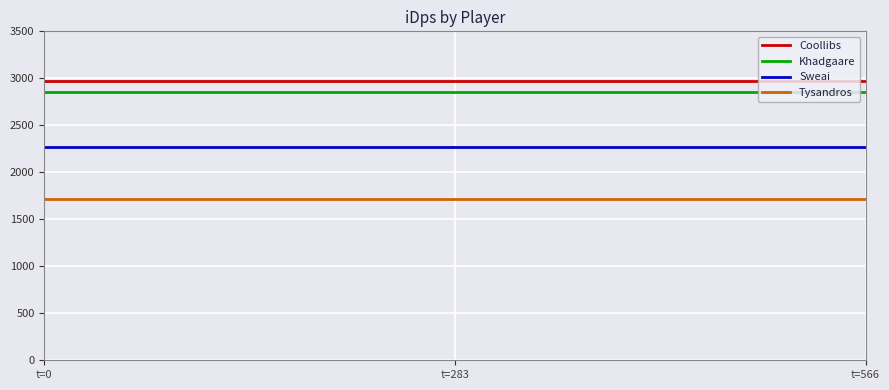

Reading right to left, what are all the values shown in this chart?

Coollibs: 2974.8	2974.8
Khadgaare: 2859.4	2859.4
Sweai: 2270.0	2270.0
Tysandros: 1712.6	1712.6